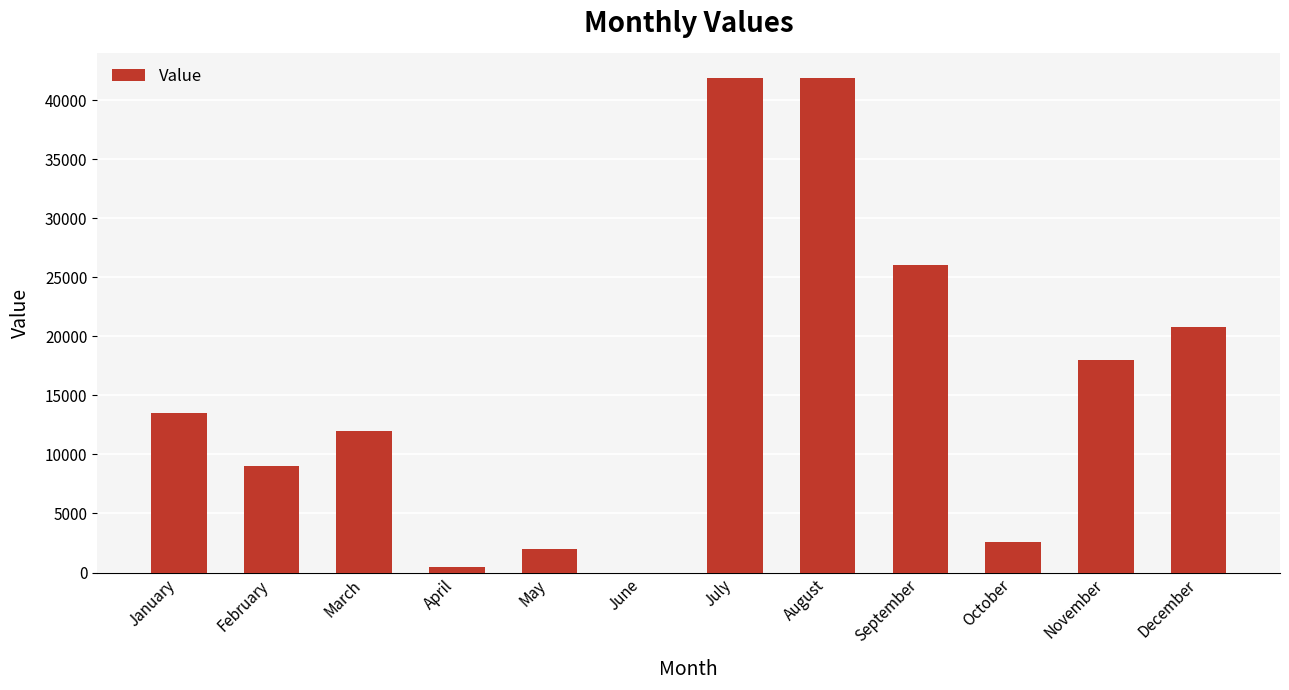

Reading right to left, transcribe all the data shown in this chart.

December=20800	November=18000	October=2600	September=26000	August=41900	July=41900	June=0	May=2000	April=500	March=12000	February=9000	January=13500